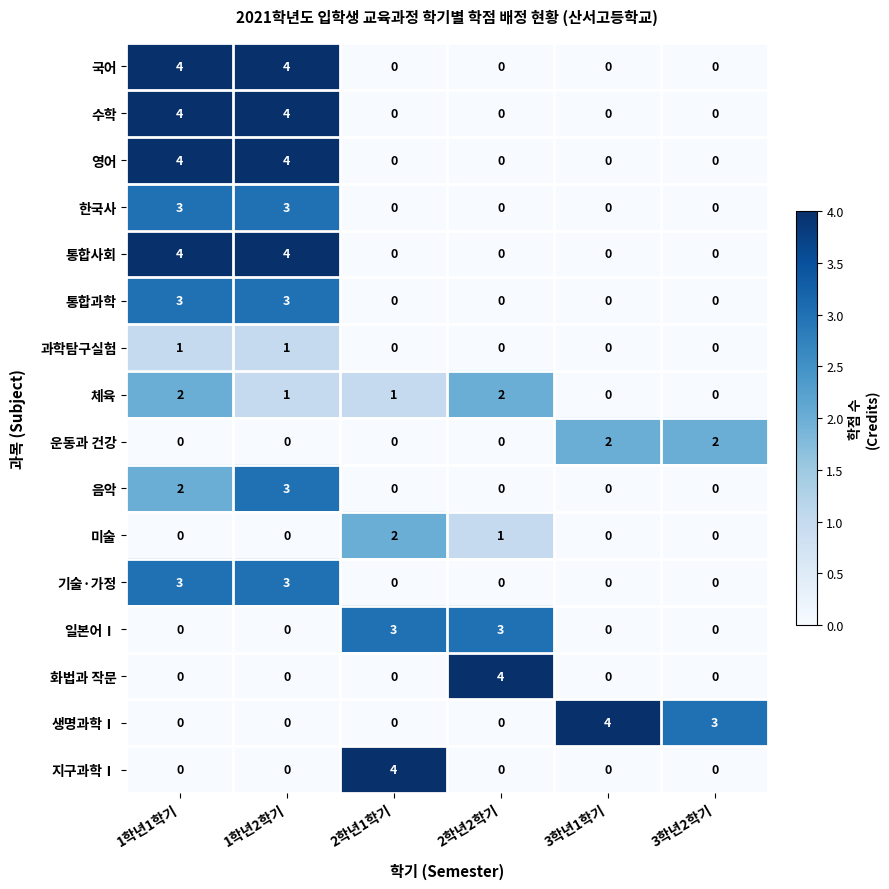

At how many categories does at least one series exceed 0?

6